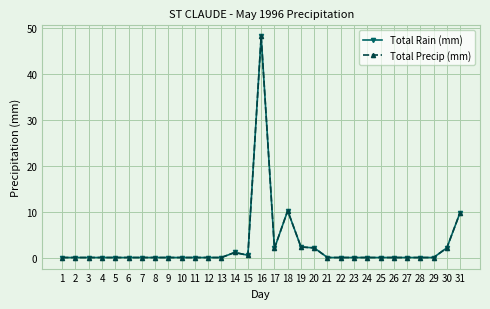

Is this an area chart (filled region under the line)?

No